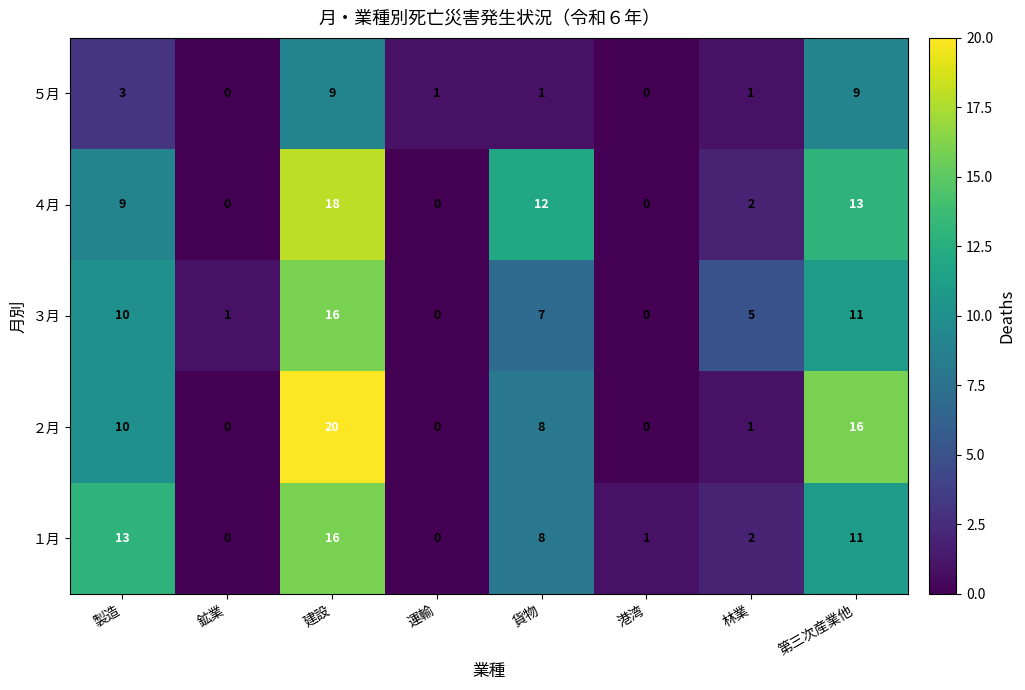

What is the spread (max minus min) of values at 鉱業?

1